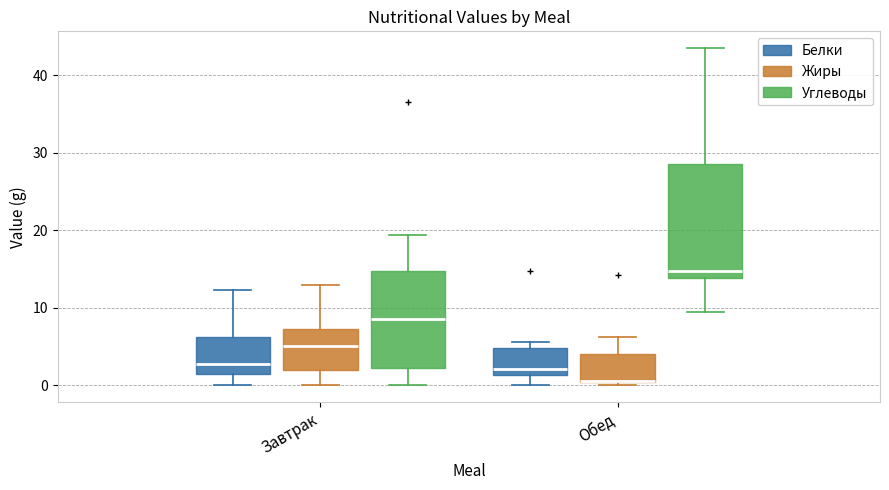

Reading left to right, read every box against the y-axis: the position of its median line, the range the box covers, and the ends of its whiskers. The values are not printed on the chart, so give them approximately, as read against the axis.

Завтрак (Белки): median 3, box 1 to 6, whiskers 0 to 12
Завтрак (Жиры): median 5, box 2 to 7, whiskers 0 to 13
Завтрак (Углеводы): median 9, box 2 to 15, whiskers 0 to 19
Обед (Белки): median 2, box 1 to 5, whiskers 0 to 6
Обед (Жиры): median 1, box 0 to 4, whiskers 0 (just below the box's lower edge) to 6
Обед (Углеводы): median 15, box 14 to 29, whiskers 10 to 44